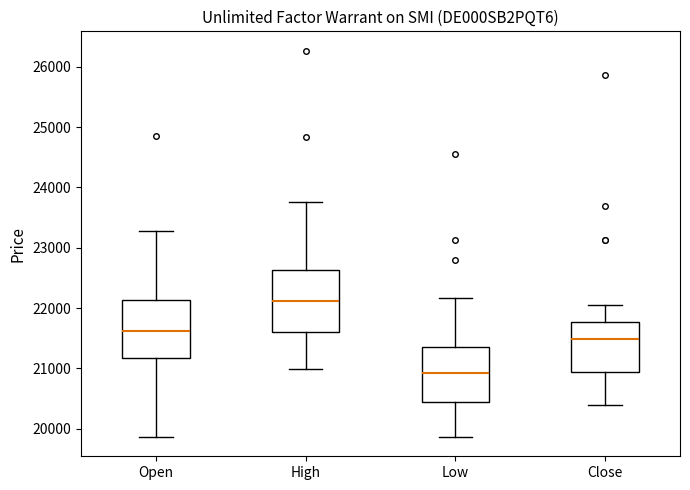

Reading left to right, read every box against the y-axis: the position of its median line, the range the box covers, and the ends of its whiskers. The values are not printed on the chart, so give them approximately, as read against the axis.

Open: median 21600, box 21200 to 22100, whiskers 19900 to 23300
High: median 22100, box 21600 to 22600, whiskers 21000 to 23800
Low: median 20900, box 20500 to 21400, whiskers 19900 to 22200
Close: median 21500, box 20900 to 21800, whiskers 20400 to 22100